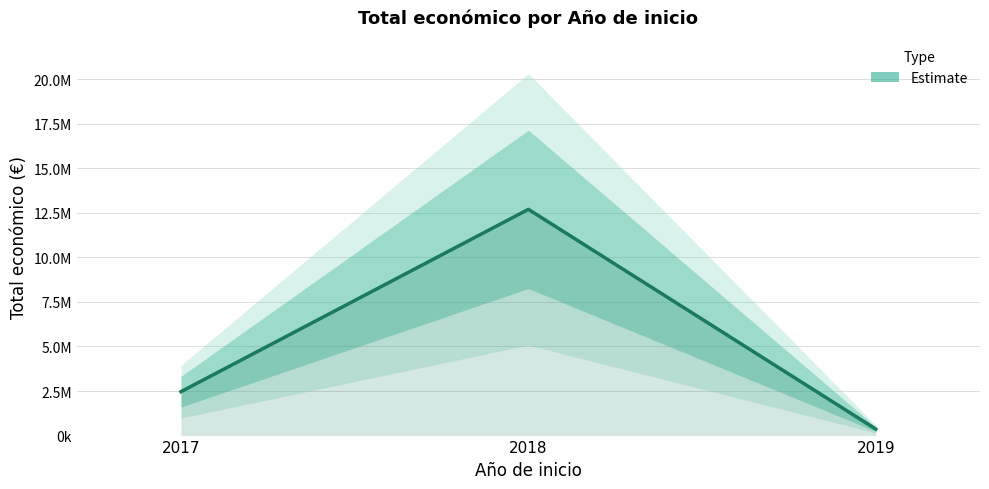

Rank the categories by value from lowest to highest.

2019, 2017, 2018